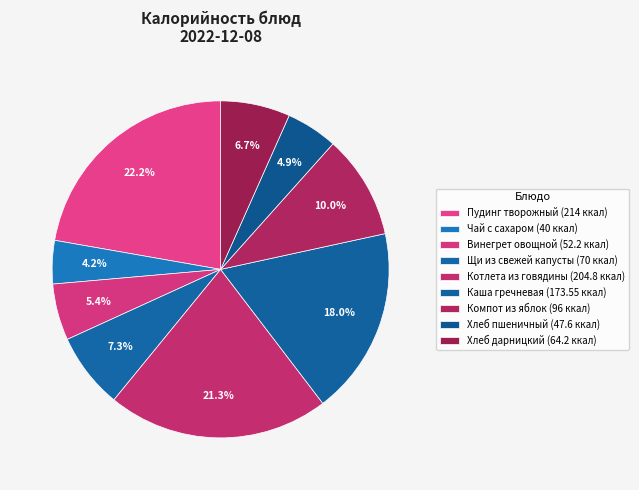

How many segments does this pie chart have?

9